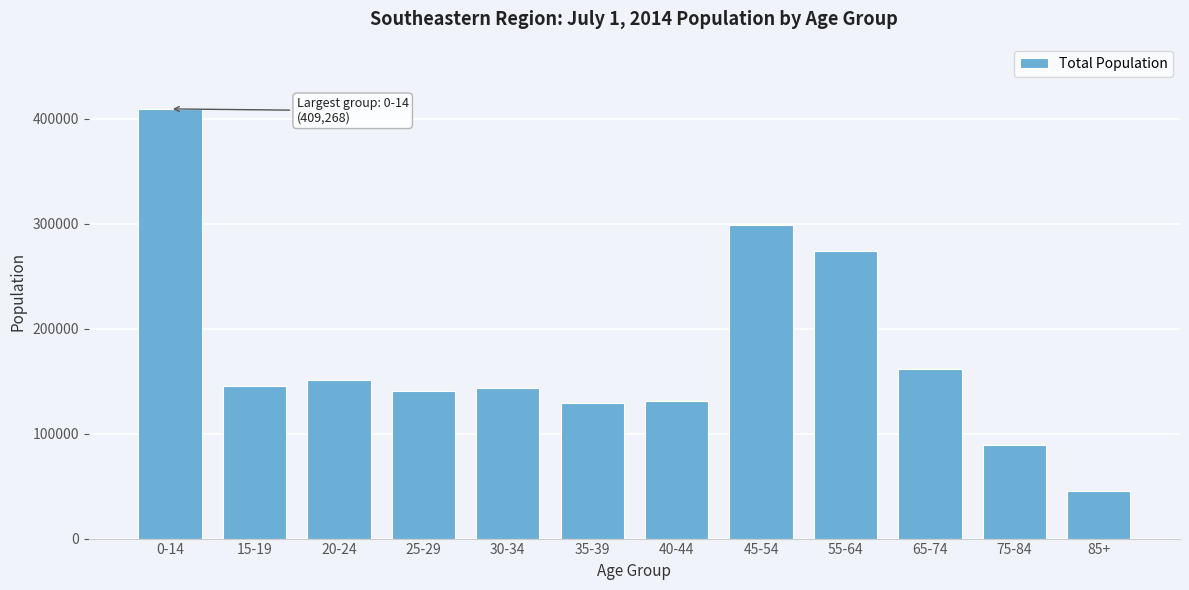

Reading left to right, what are all the values shown in this chart?

0-14=409268	15-19=145801	20-24=150573	25-29=140198	30-34=143292	35-39=128669	40-44=131068	45-54=298248	55-64=274004	65-74=161641	75-84=88893	85+=45085